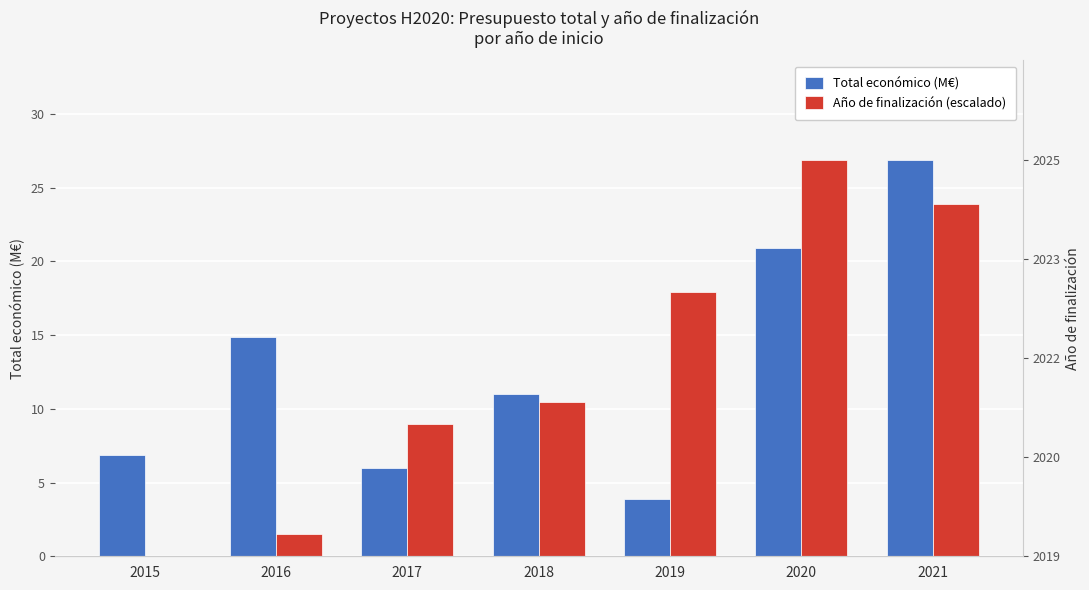

What is the maximum value shown in the chart?

26.9